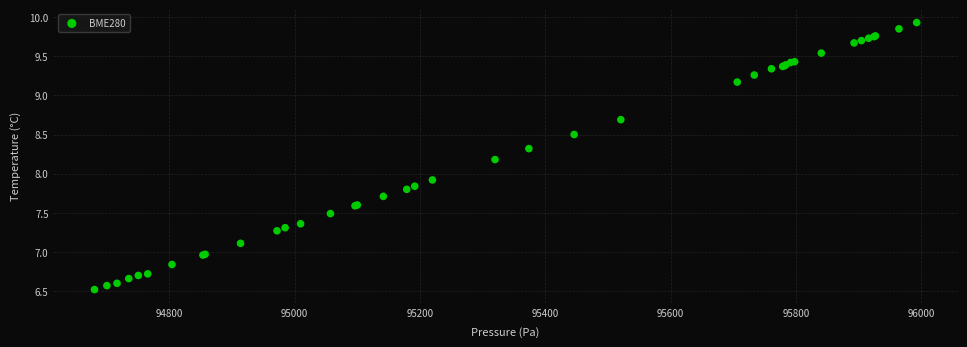

What Y value in the scatter plot is closest to 8?

7.9